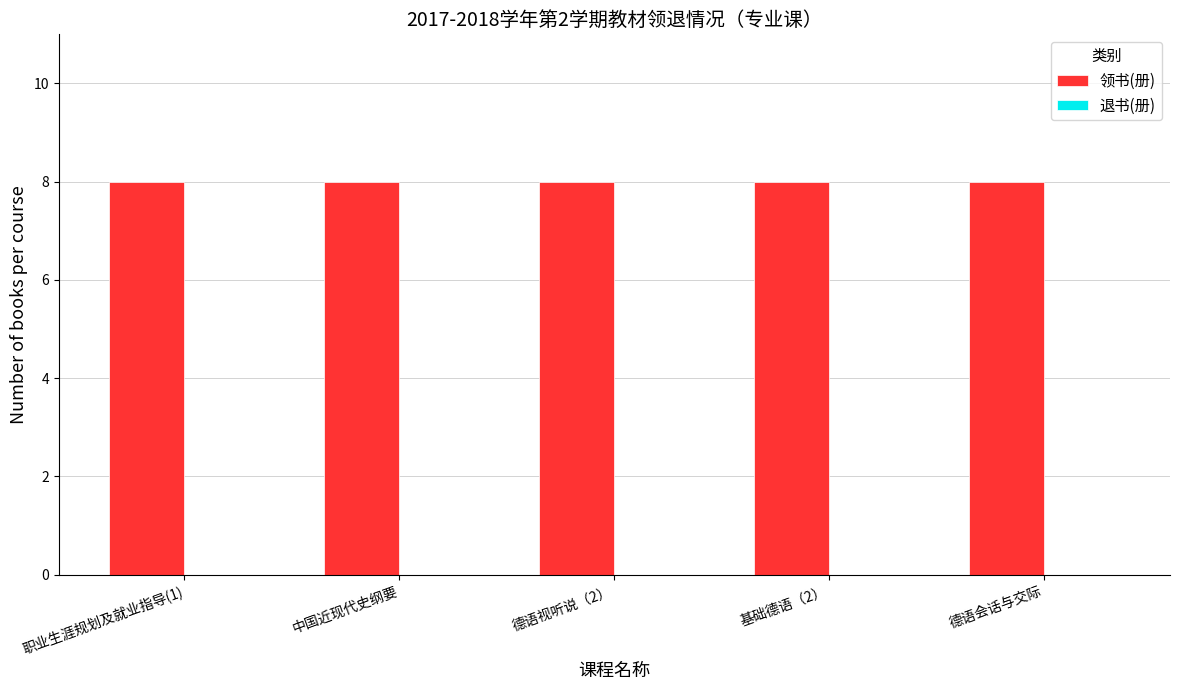

Reading left to right, list all the values displayed in this chart.

领书(册): 职业生涯规划及就业指导(1)=8	中国近现代史纲要=8	德语视听说（2）=8	基础德语（2）=8	德语会话与交际=8
退书(册): 职业生涯规划及就业指导(1)=0	中国近现代史纲要=0	德语视听说（2）=0	基础德语（2）=0	德语会话与交际=0